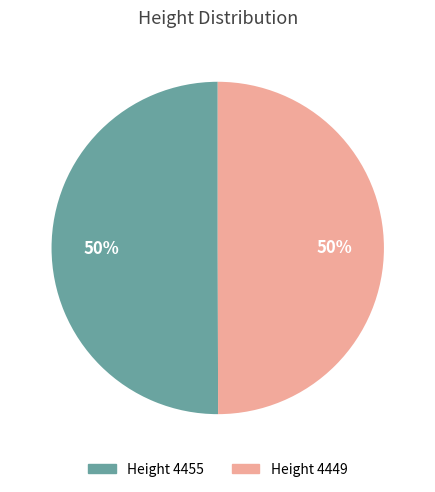

How many slices are in this pie chart?

2